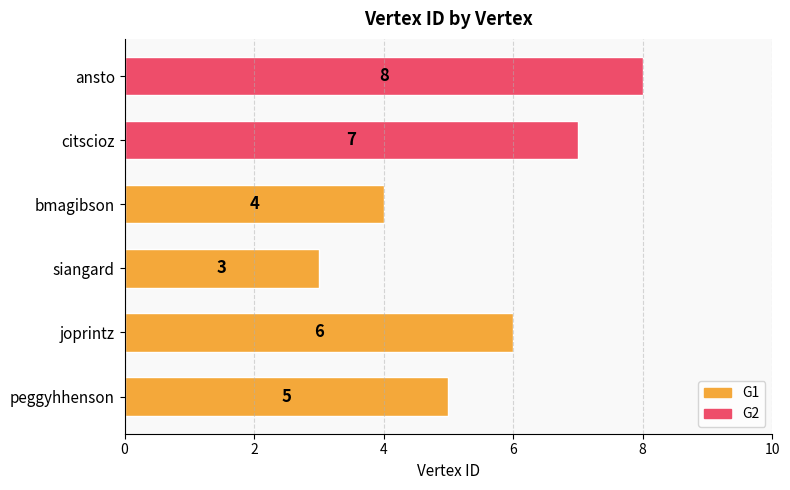

Does the chart contain stacked bars?

No